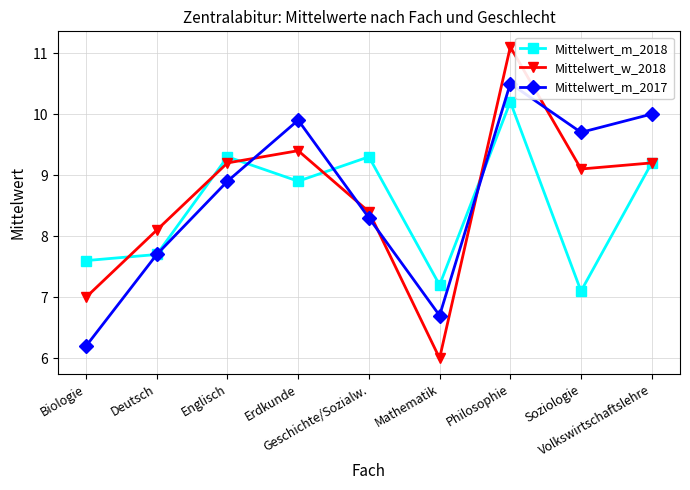

True or false: Mittelwert_w_2018 has a value of 4.2 at Soziologie.

False